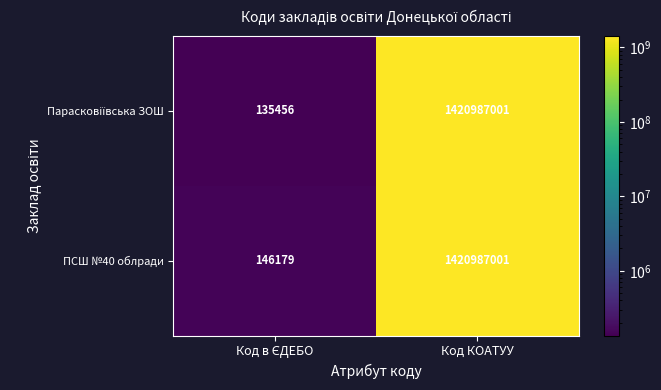

At how many categories does at least one series exceed 731448740?

1